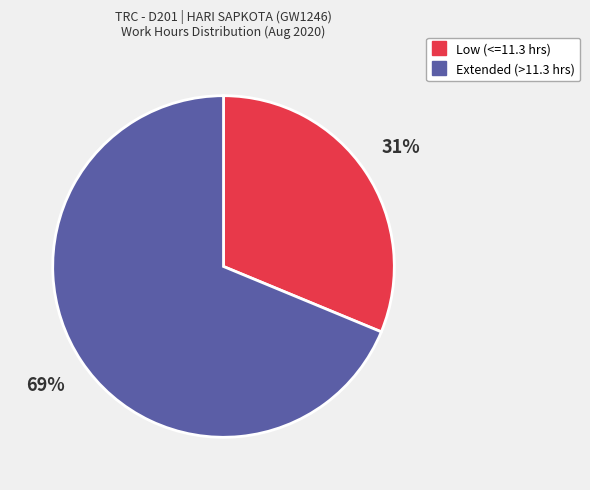

Does any single category account for the majority?

Yes